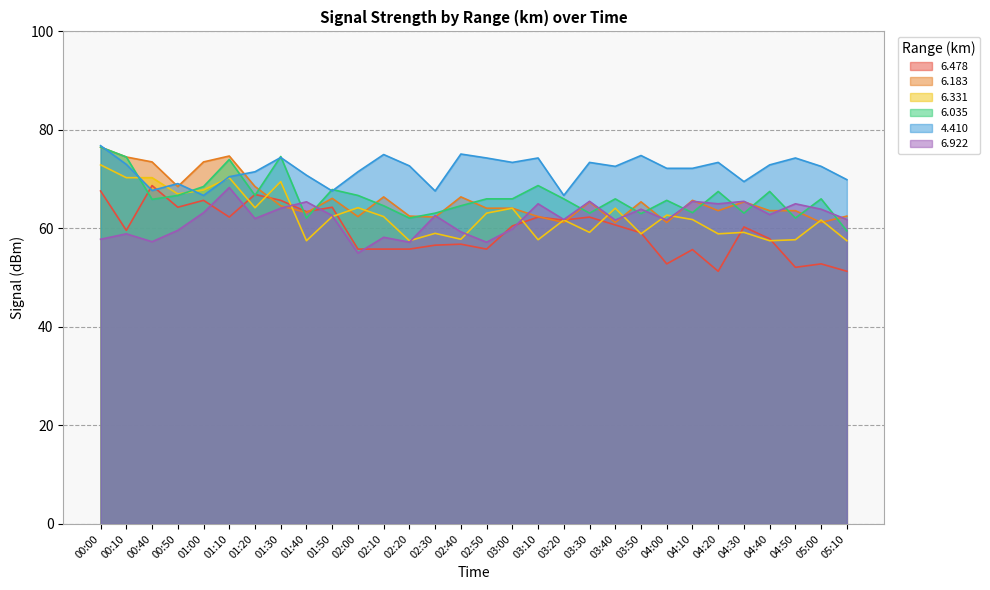

Reading left to right, list all the values displayed in this chart.

  6.478: 67.6	59.6	68.7	64.3	65.7	62.3	66.9	65.7	63.4	64.3	55.8	55.8	55.8	56.6	56.8	55.8	60.5	62.3	61.7	62.3	60.7	59.1	52.8	55.7	51.3	60.3	57.9	52.1	52.8	51.3
  6.183: 76.5	74.5	73.5	68.5	73.5	74.7	68.5	64.6	63.2	66.1	62.4	66.4	62.5	62.3	66.4	64.1	64.1	62.4	61.2	65.4	61.2	65.4	61.2	65.7	63.6	65.4	63.6	63.6	61.2	62.5
  6.331: 72.9	70.3	70.3	67.0	67.8	70.3	64.2	69.5	57.5	62.4	64.2	62.4	57.5	59.0	57.8	63.1	64.1	57.7	61.7	59.2	64.1	58.9	62.7	61.8	58.9	59.2	57.5	57.7	61.7	57.5
  6.035: 76.5	74.5	65.9	66.7	68.5	74.0	66.7	74.6	62.1	67.9	66.7	64.6	62.1	63.1	64.6	66.0	66.0	68.7	66.0	63.1	66.0	63.0	65.7	63.2	67.5	63.1	67.5	62.1	66.0	59.5
  4.410: 76.8	73.0	67.7	69.1	66.7	70.5	71.5	74.4	70.8	67.6	71.5	75.0	72.7	67.6	75.1	74.3	73.4	74.3	66.7	73.4	72.6	74.8	72.2	72.2	73.4	69.5	72.9	74.3	72.6	69.9
  6.922: 57.8	58.9	57.3	59.6	63.2	68.3	62.0	64.1	65.4	62.6	55.0	58.2	57.2	62.6	59.3	57.2	59.9	65.0	61.8	65.5	61.7	63.9	61.7	65.5	65.0	65.5	62.8	65.0	63.9	61.8